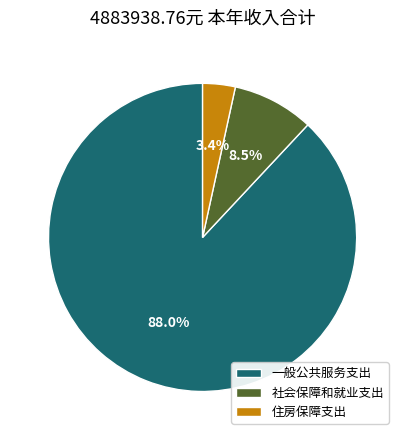

What is the ratio of the value at 住房保障支出 to the value at 社会保障和就业支出?

0.4